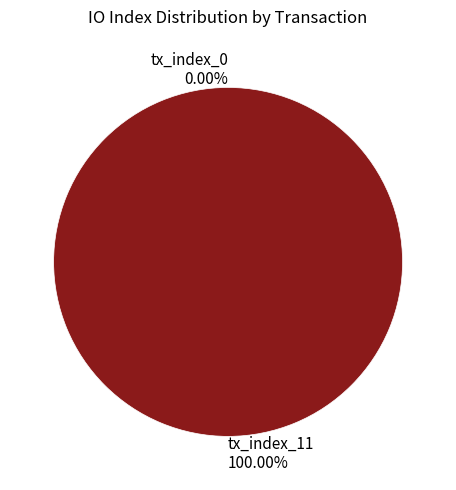

Is it true that tx_index_11 is 99% of the pie?

False